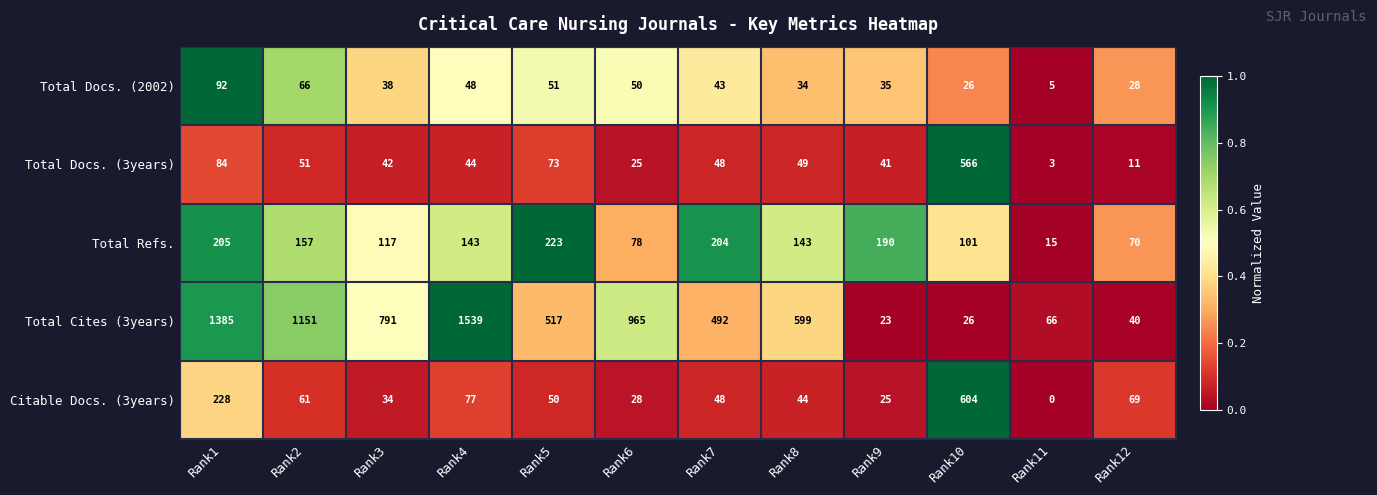

How many data points does each series have?

12